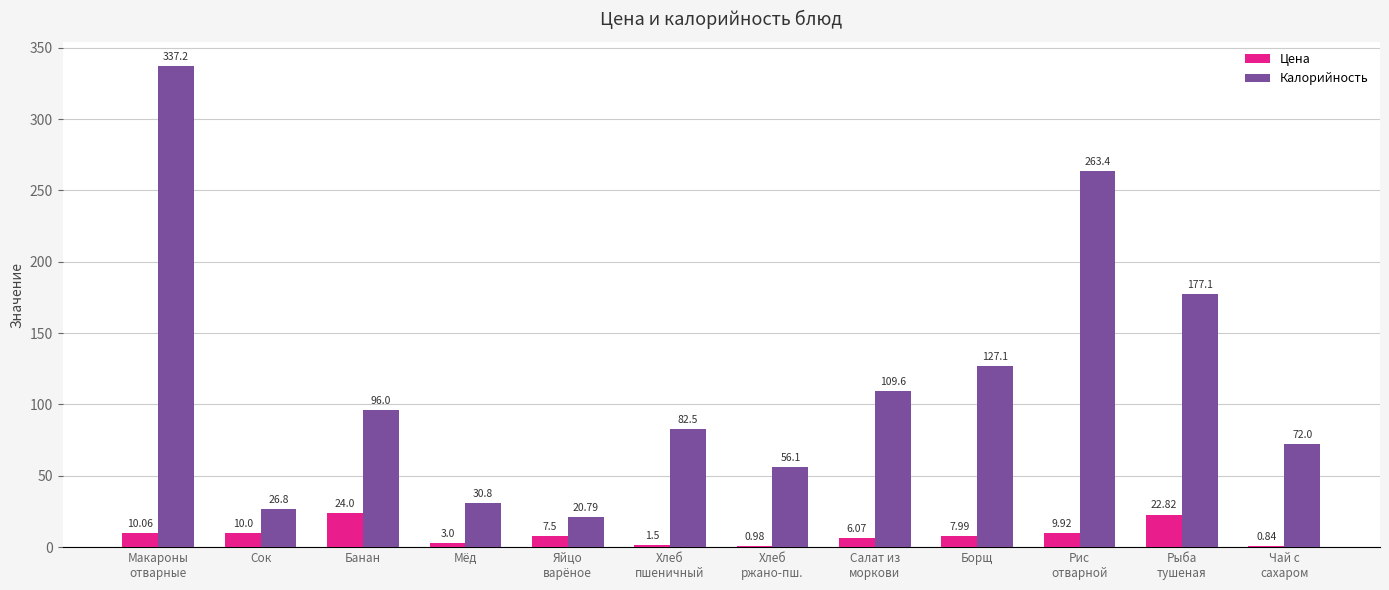

What is the sum of all Цена values?

104.7